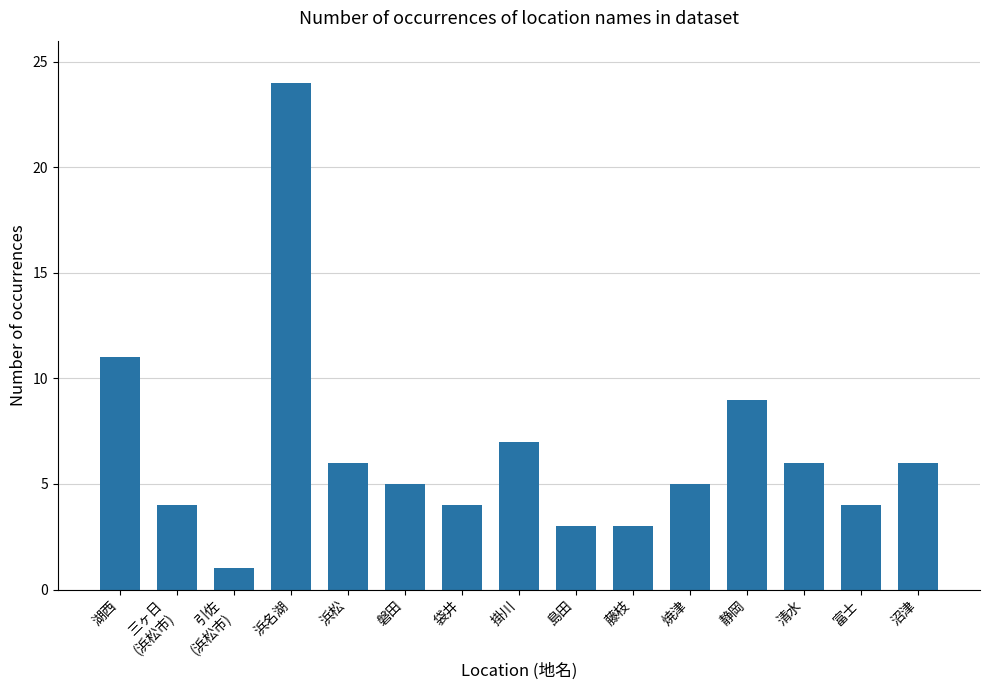

Count the number of data series in this chart.

1